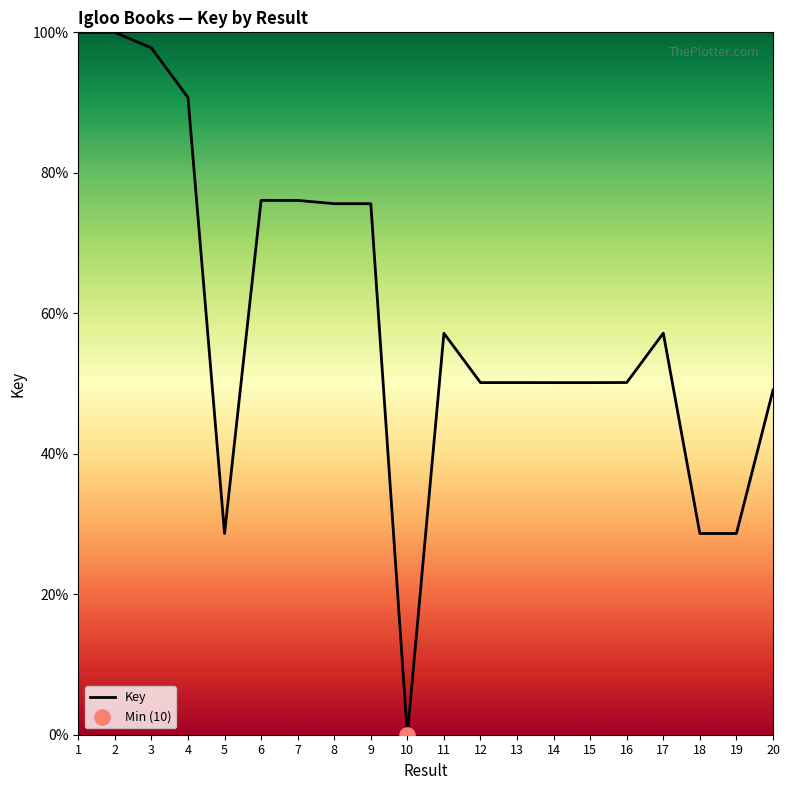

What is the ratio of the value at 2 to the value at 14?

2.0